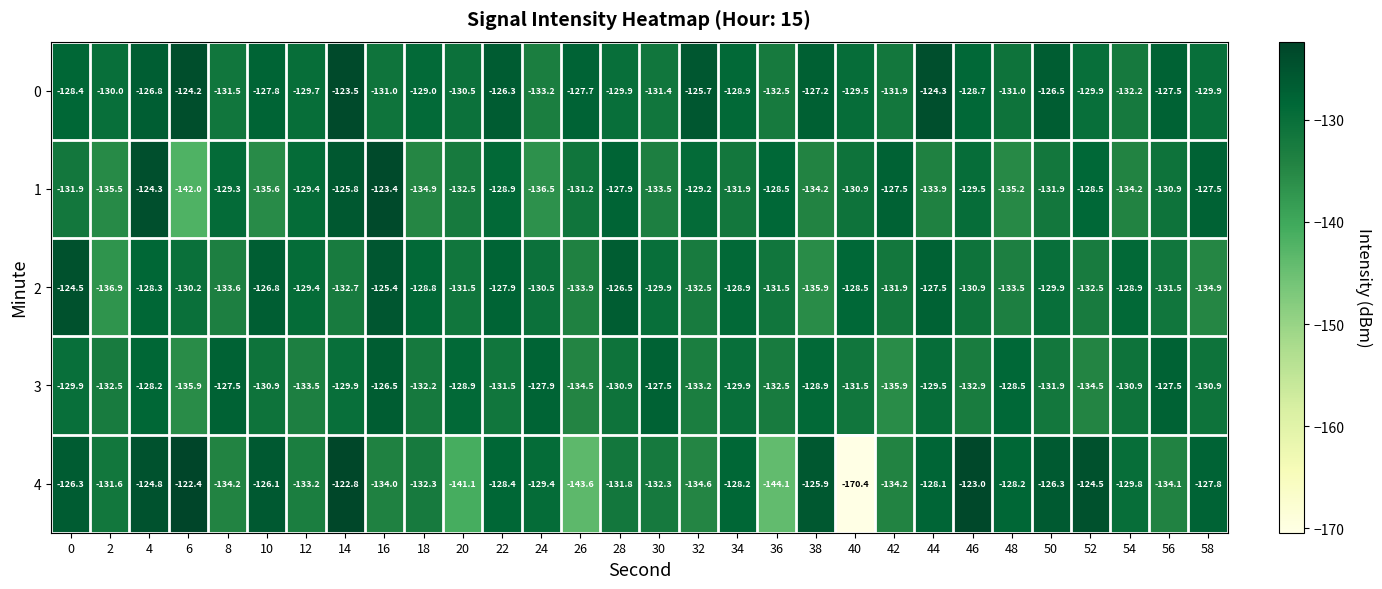

The value of 1 at 58 is -165.9. True or false?

False